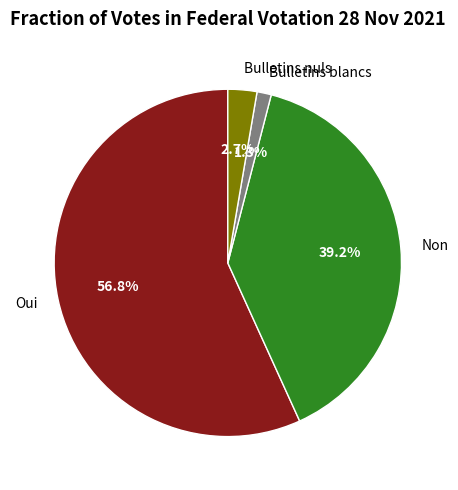

Rank the categories by value from lowest to highest.

Bulletins blancs, Bulletins nuls, Non, Oui